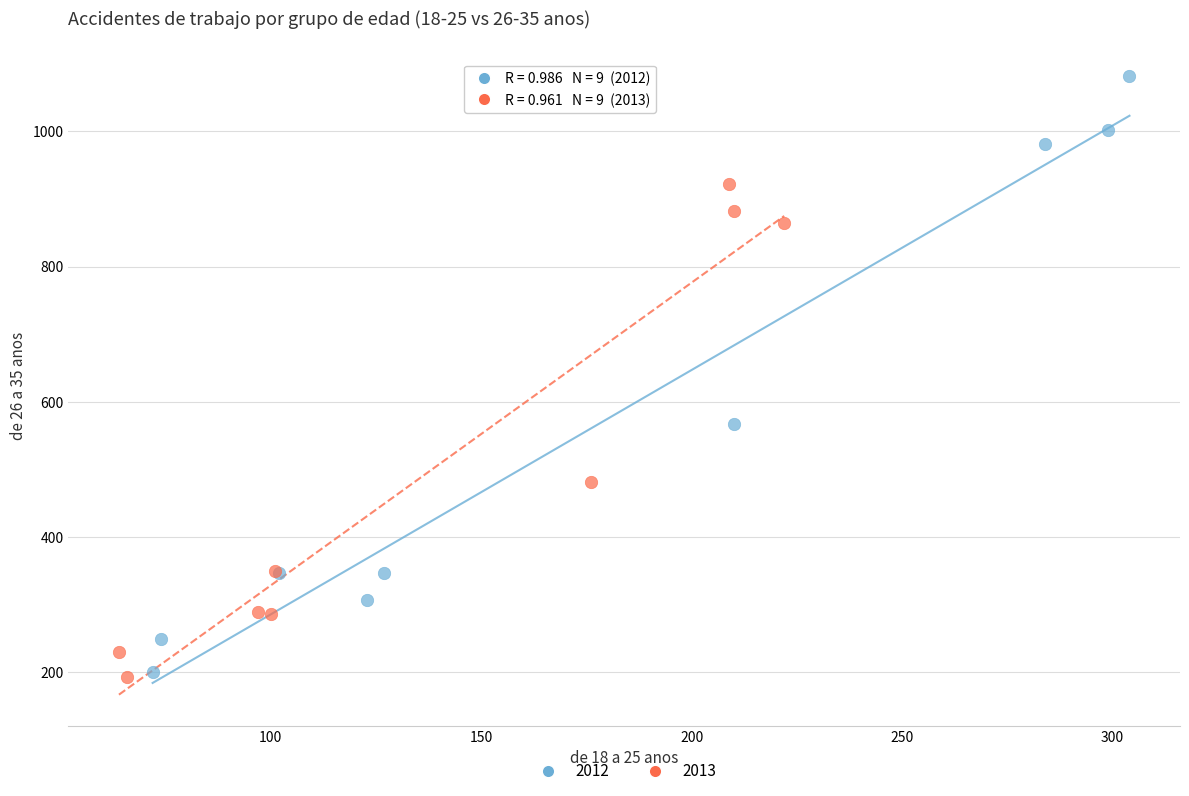

Which series reaches the maximum Y coordinate?

2012